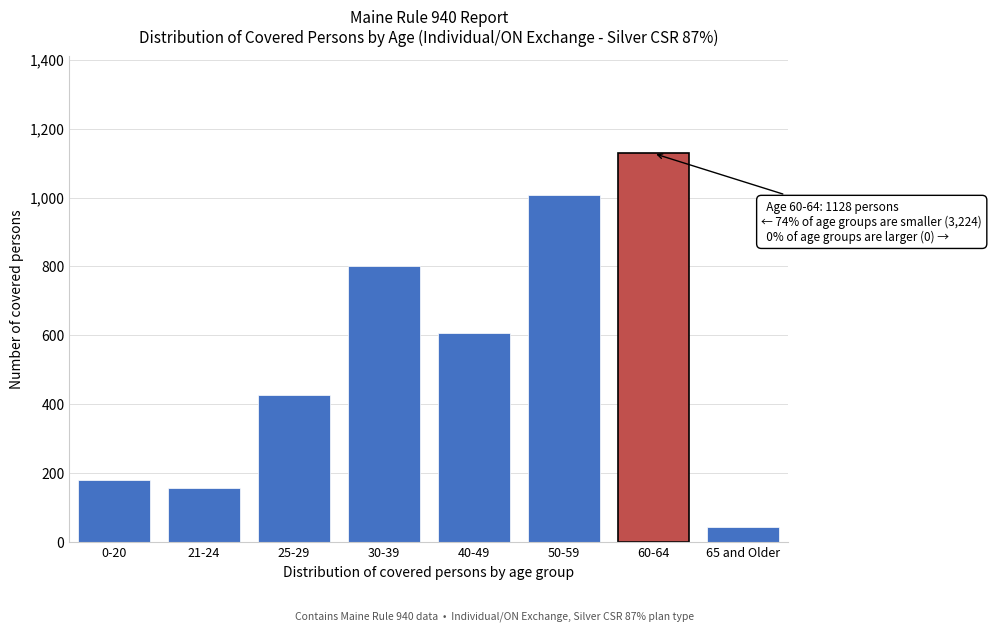

Reading left to right, what are all the values shown in this chart?

179	157	428	800	607	1008	1128	45